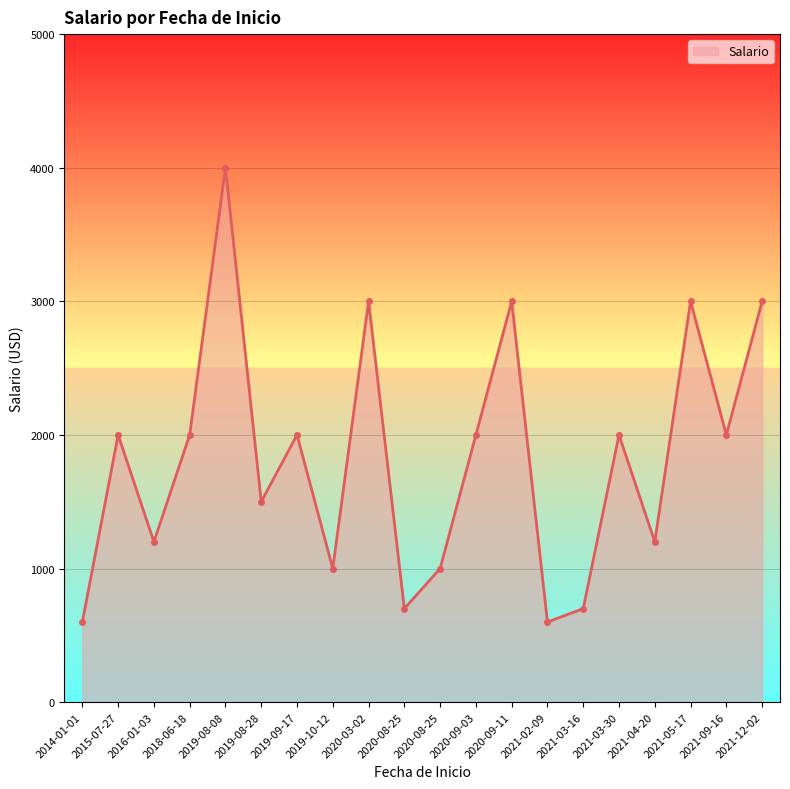

Does the chart have visible grid lines?

Yes